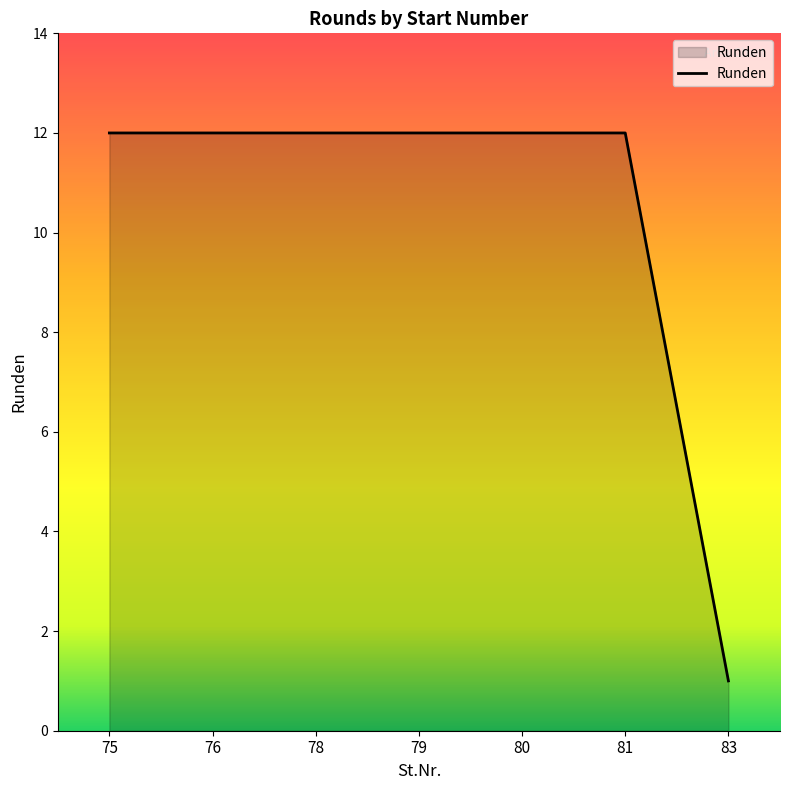

Where is the data nearest to the value 6?

83